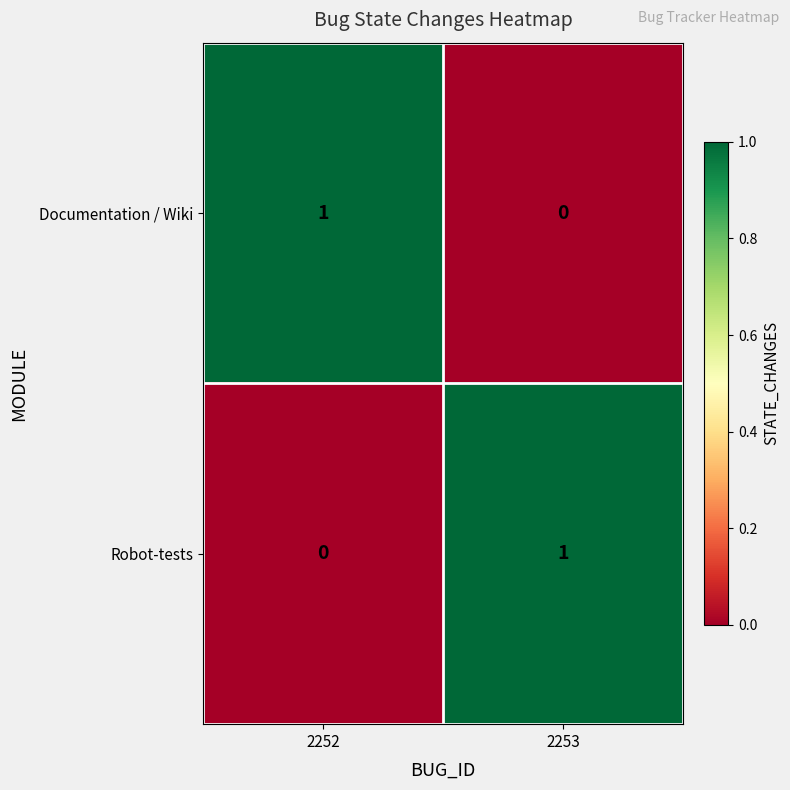

At which label is Robot-tests closest to 0?

2252